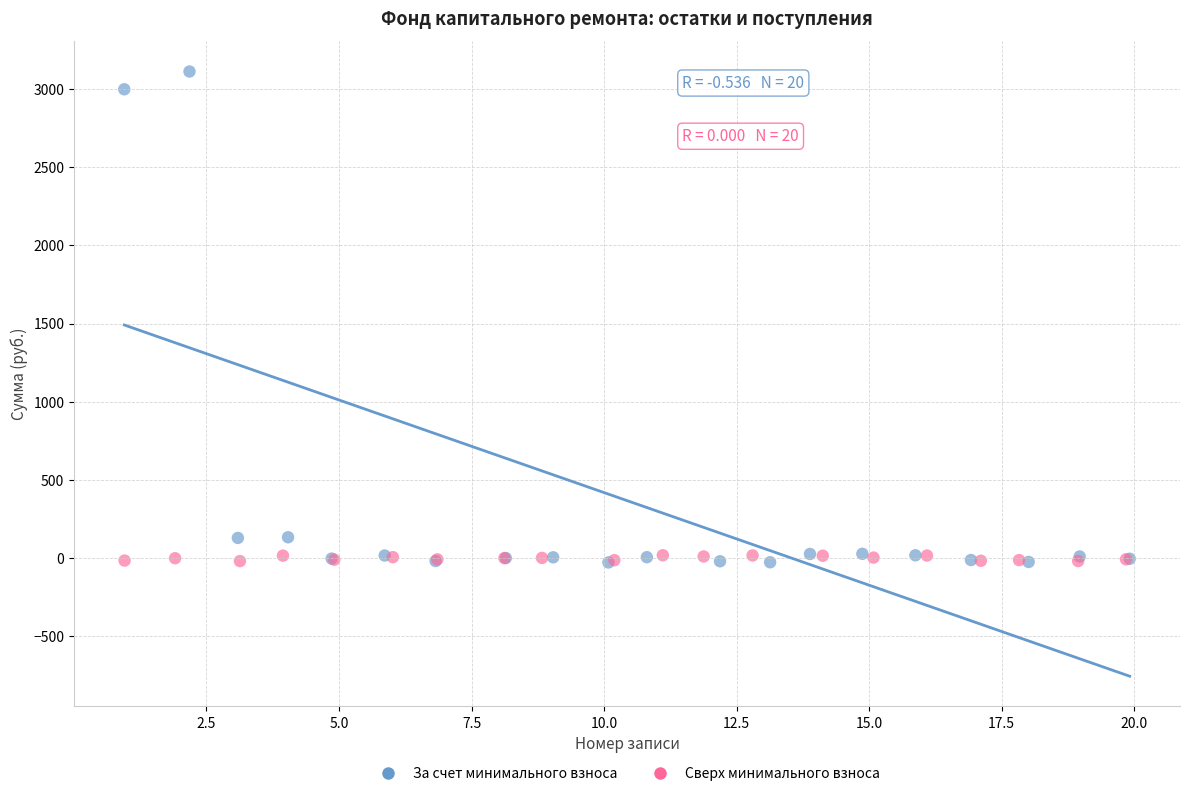

Which series contains the highest Y value?

За счет минимального взноса